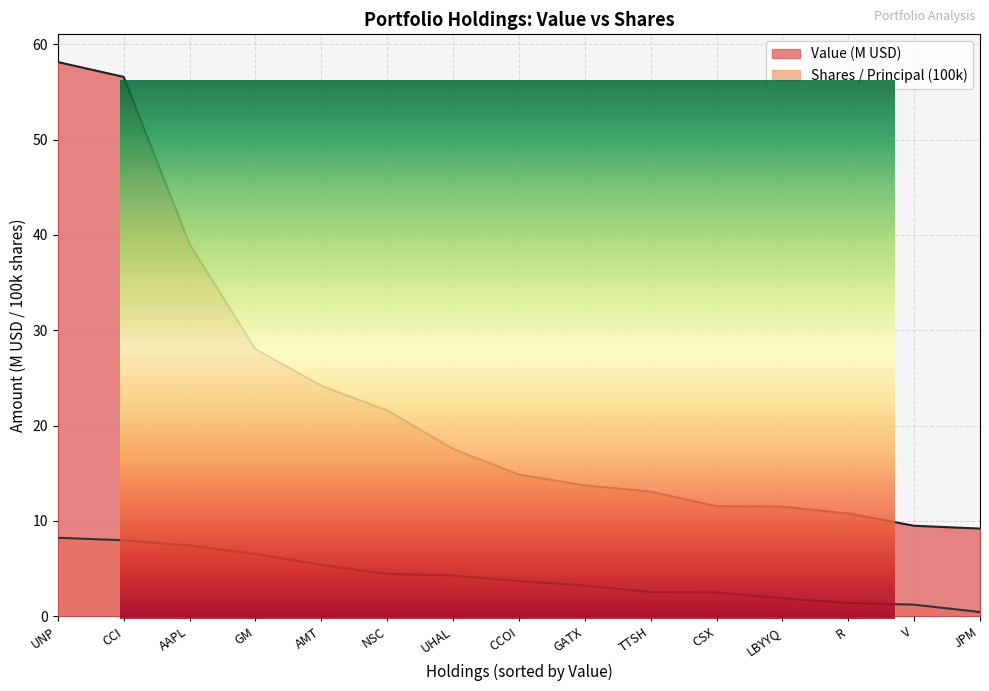

List the labels in order of value, smallest first.

JPM, V, R, LBYYQ, CSX, TTSH, GATX, CCOI, UHAL, NSC, AMT, GM, AAPL, CCI, UNP